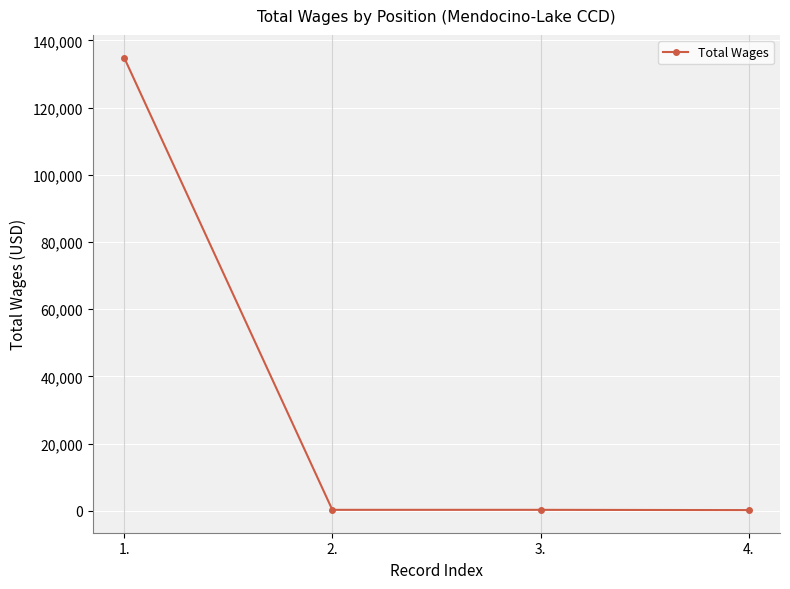

What is the difference between the maximum and minimum values?

134732